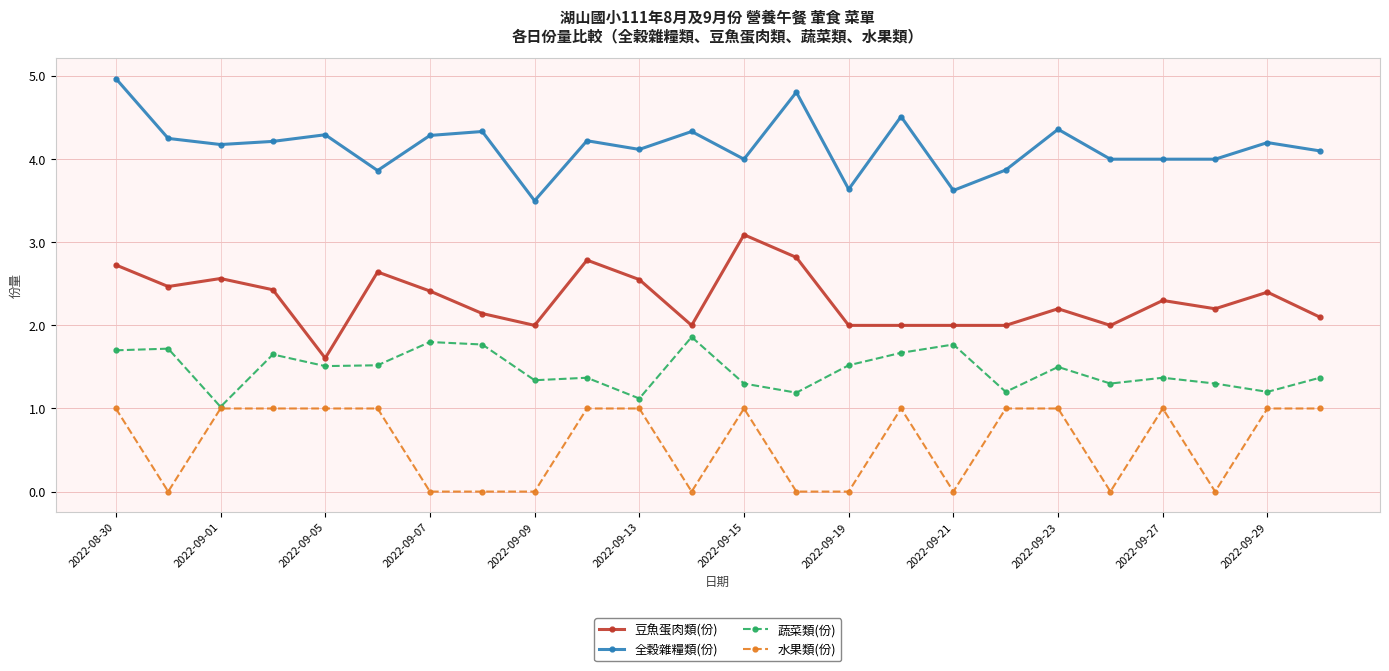

True or false: 水果類(份) and 全穀雜糧類(份) intersect in this chart.

False